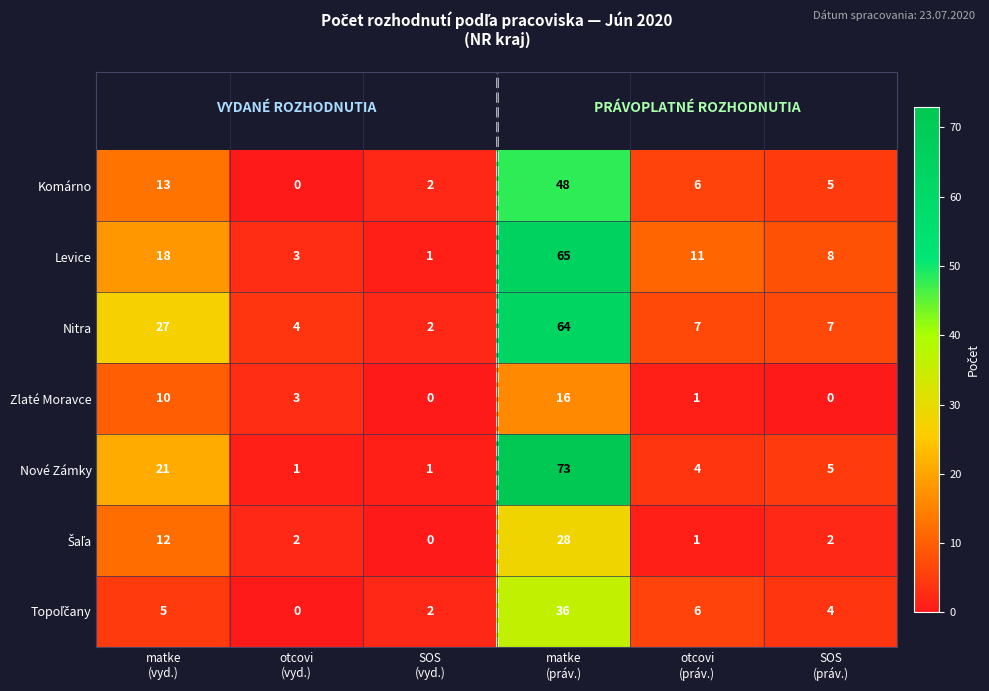

What is the total value across all series at SOS
(práv.)?

31